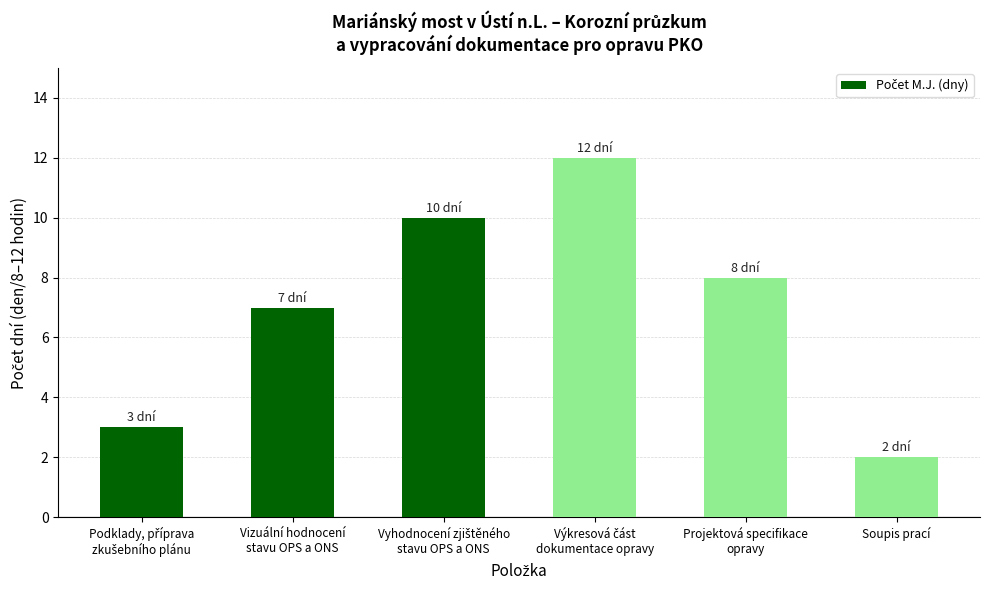

True or false: the data shows 1 at Soupis prací.

False